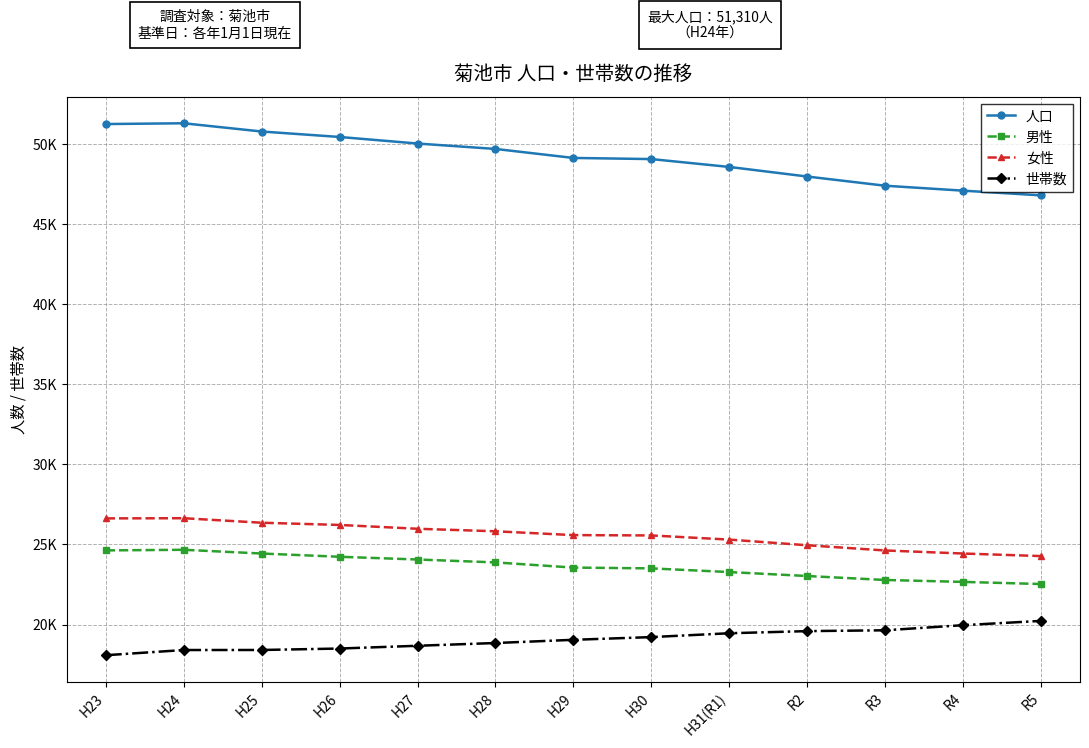

What is the label of the 10th point from the right?

H26